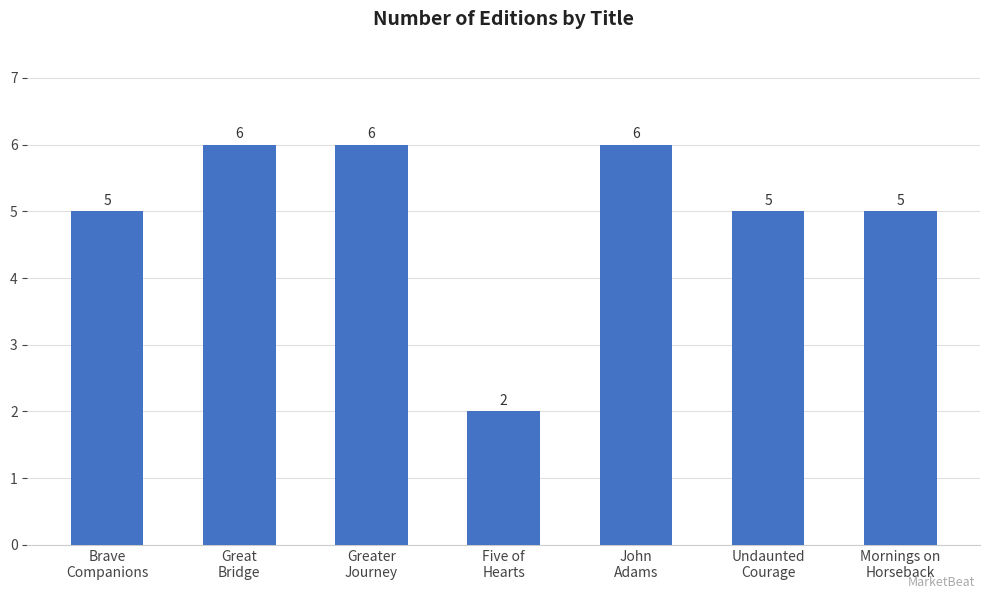

What is the maximum value shown in the chart?

6